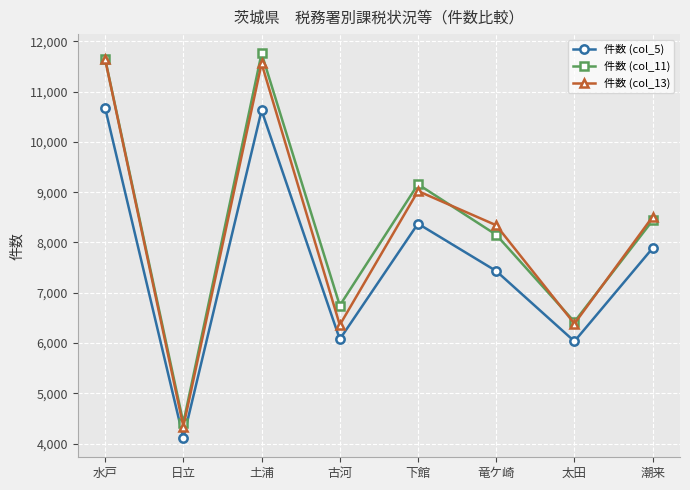

What is the spread (max minus min) of values at 太田?

389